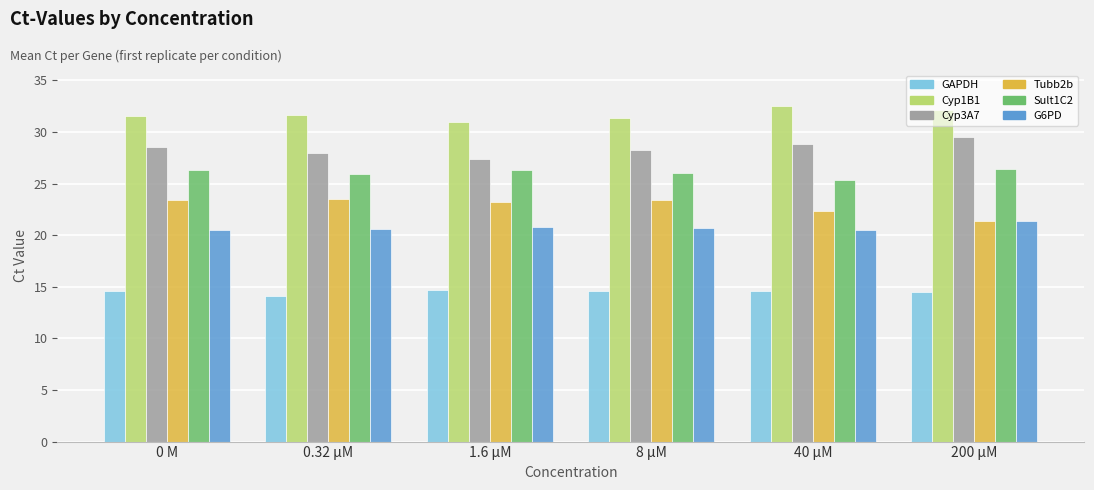

How many bars are there in total?

36